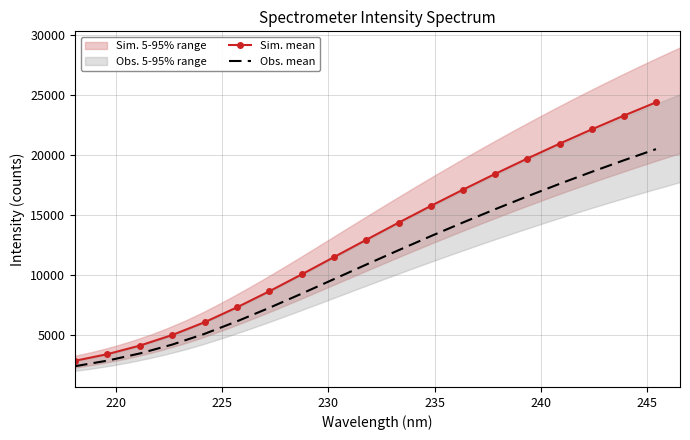

What is the sum of all Sim. mean values?

248012.9